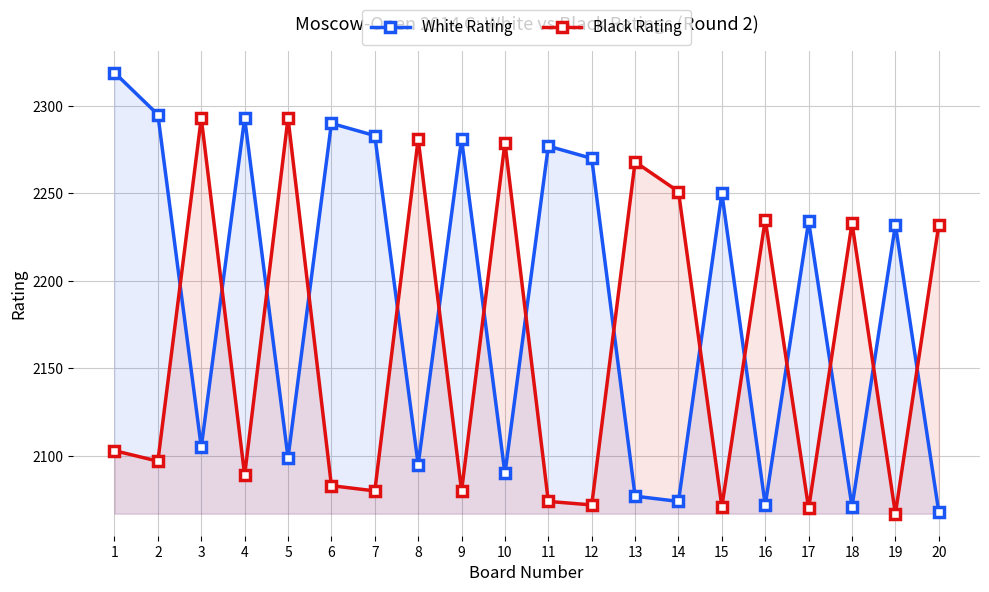

How many intersections are there between Black Rating and White Rating?

15